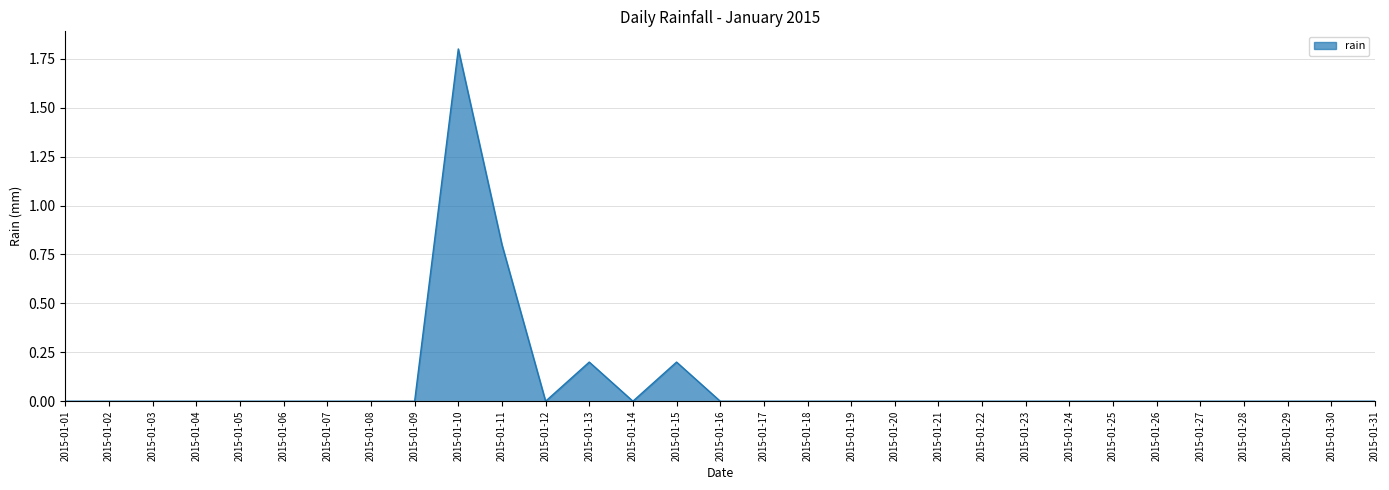

What is the sum of all values?

3.0